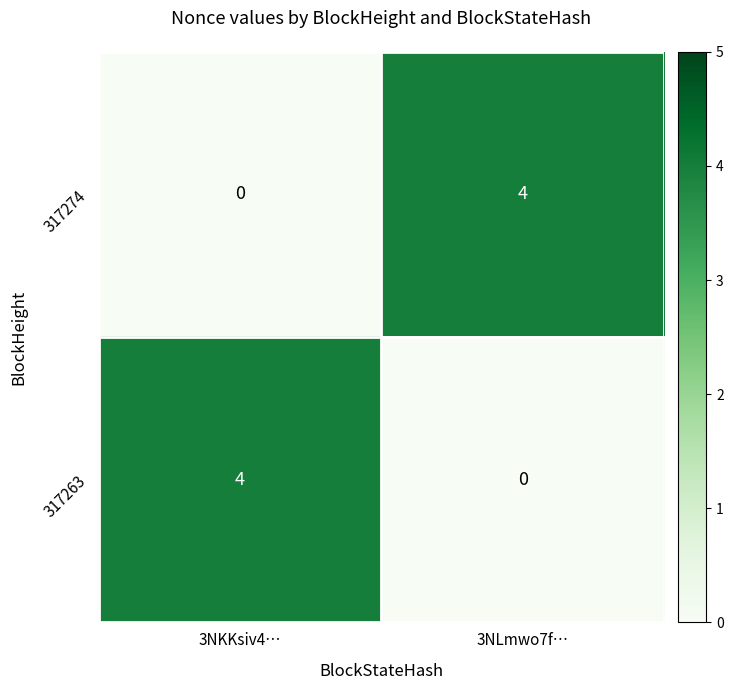

Rank the series at 3NLmwo7f… from highest to lowest value.

317274, 317263